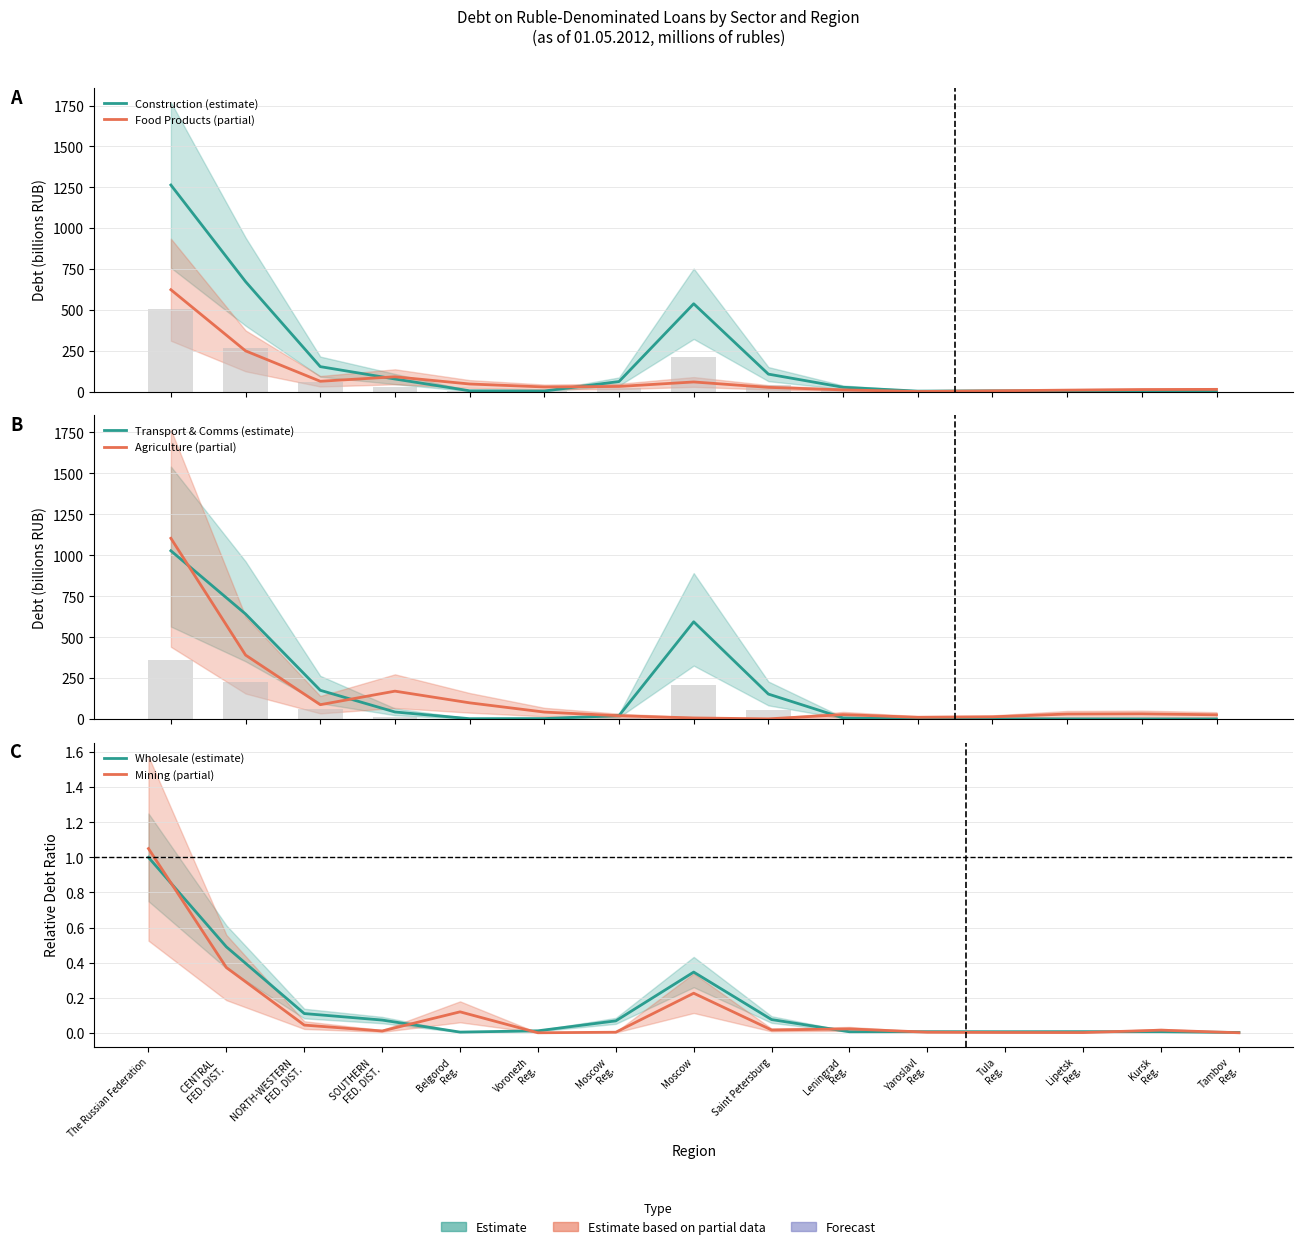

Read the Food Products (partial) value at Leningrad
Reg..

11.5